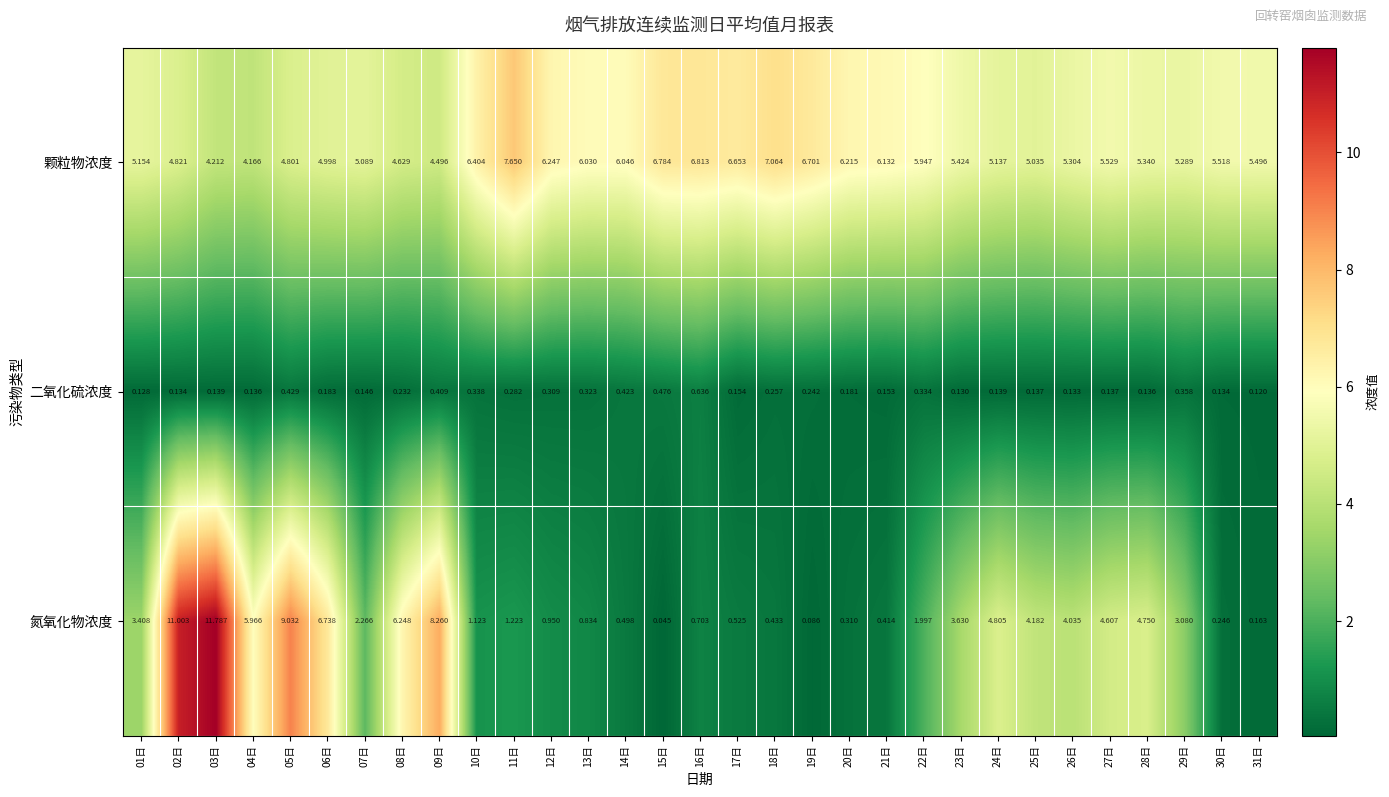

Rank the series at 08日 from lowest to highest value.

二氧化硫浓度, 颗粒物浓度, 氮氧化物浓度